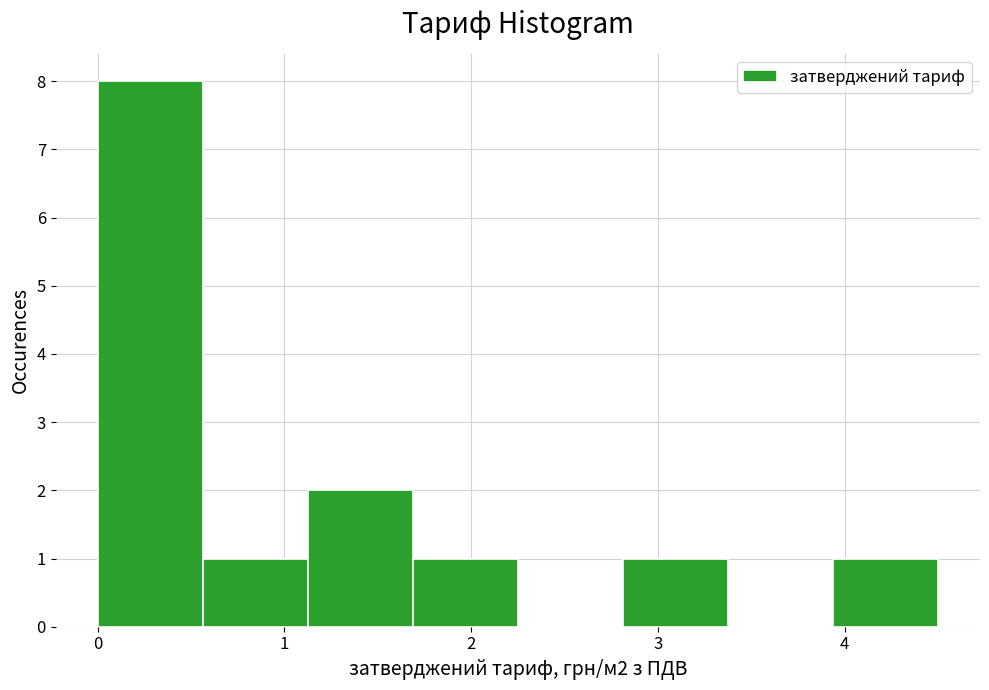

Over which range of the x-axis is the bar tallest?

0.0 to 0.6